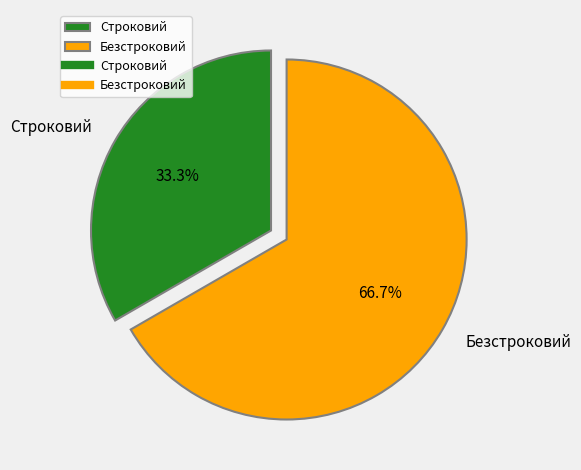

Does Безстроковий represent more than half of the total?

Yes